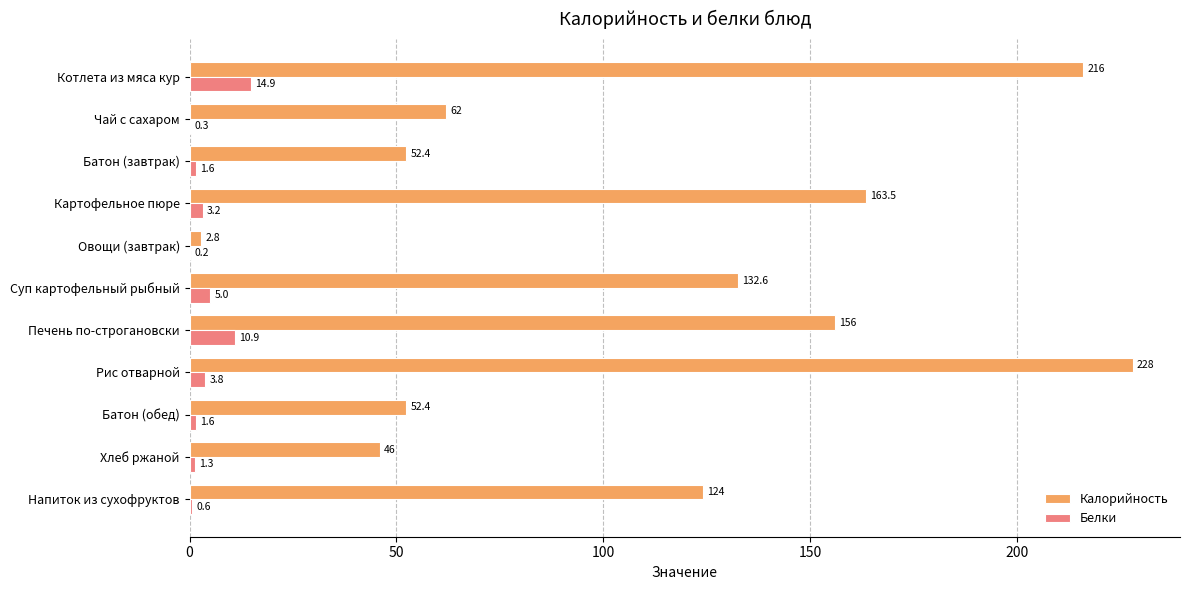

How many data points does each series have?

11